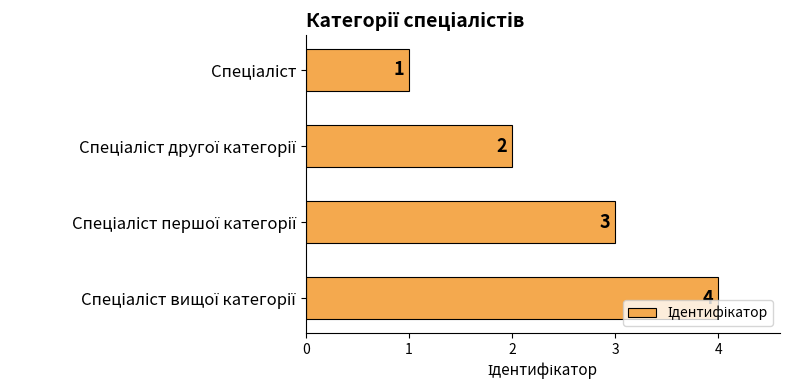

What is the maximum value shown in the chart?

4